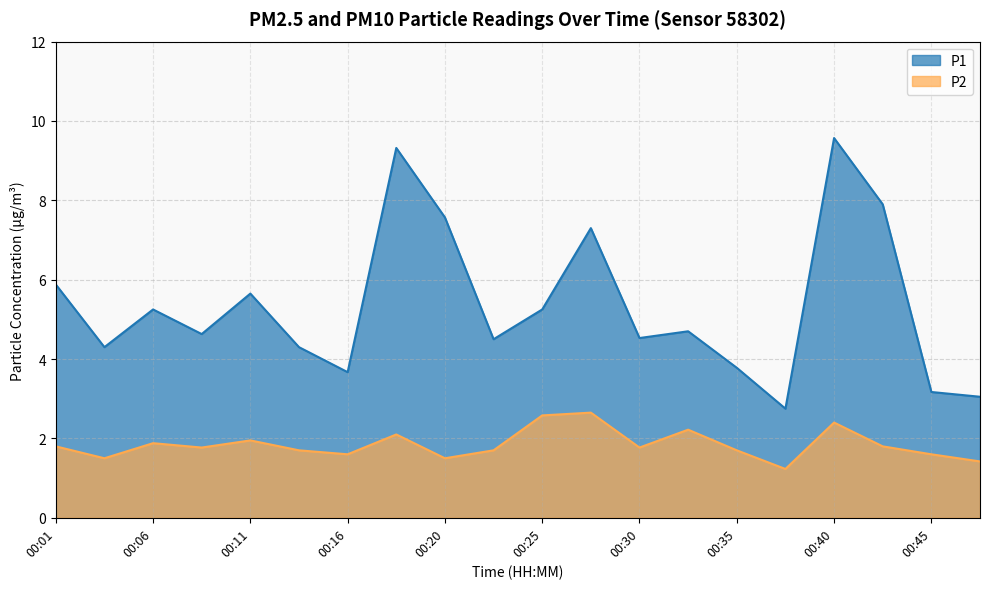

What is the value of the P2 point at the 16th from the left?

1.2